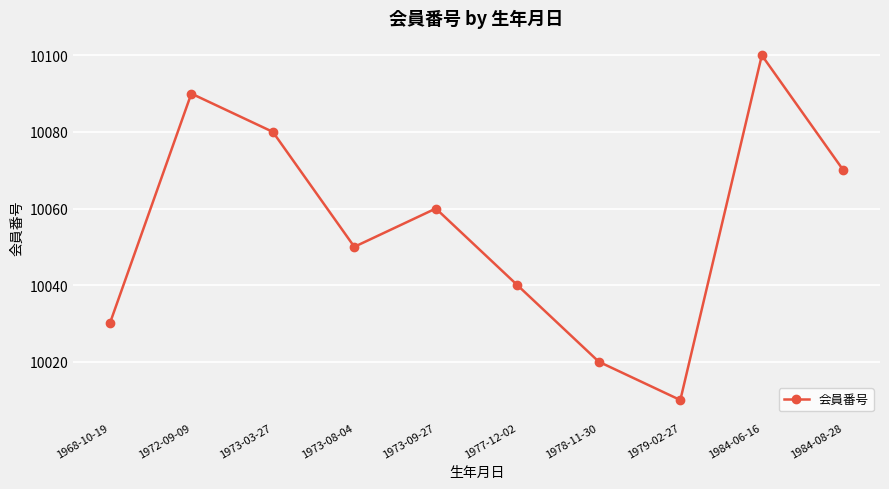

What is the label of the 4th point from the right?

1978-11-30